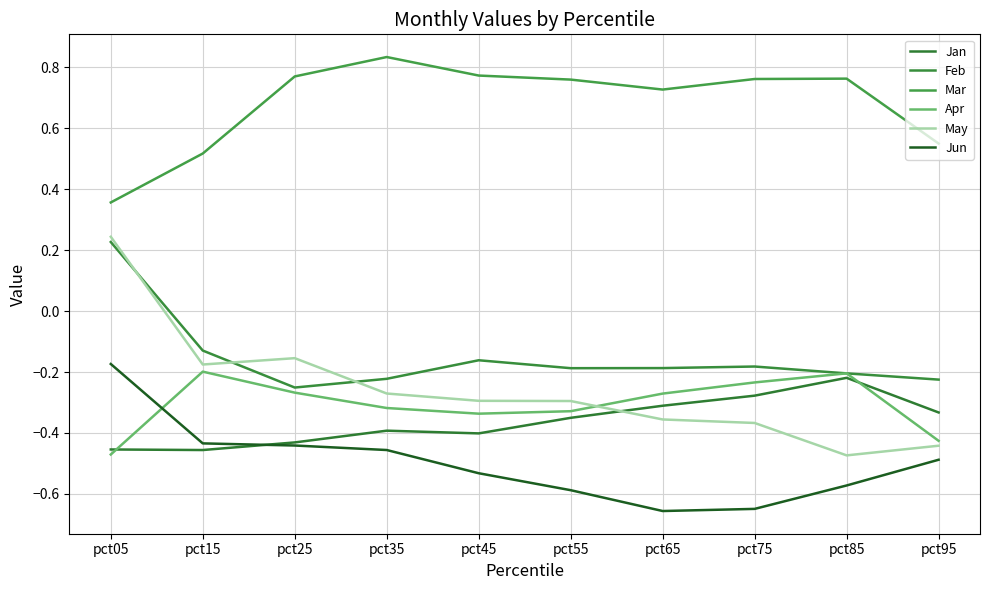

Which category has the highest value across all series?

pct35